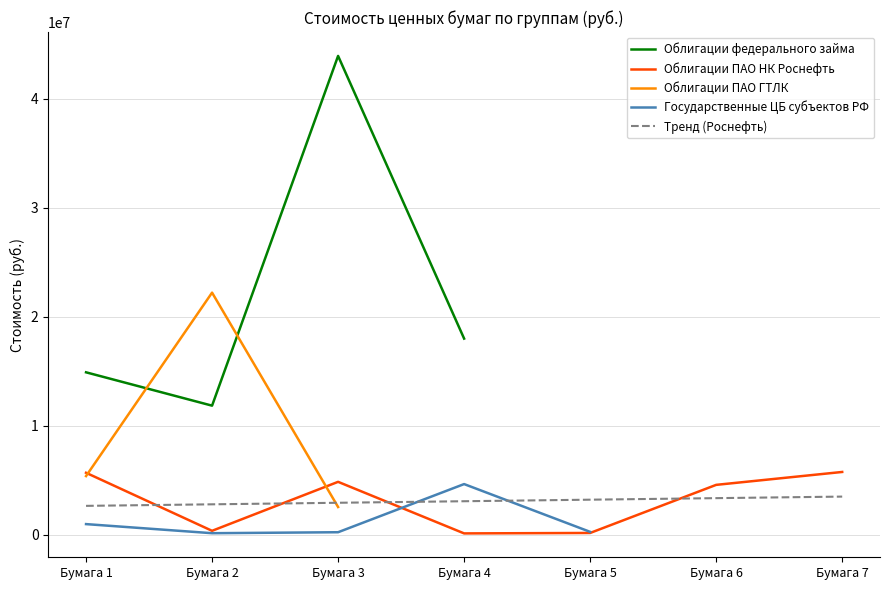

True or false: Облигации ПАО НК Роснефть and Облигации федерального займа cross at least once.

False